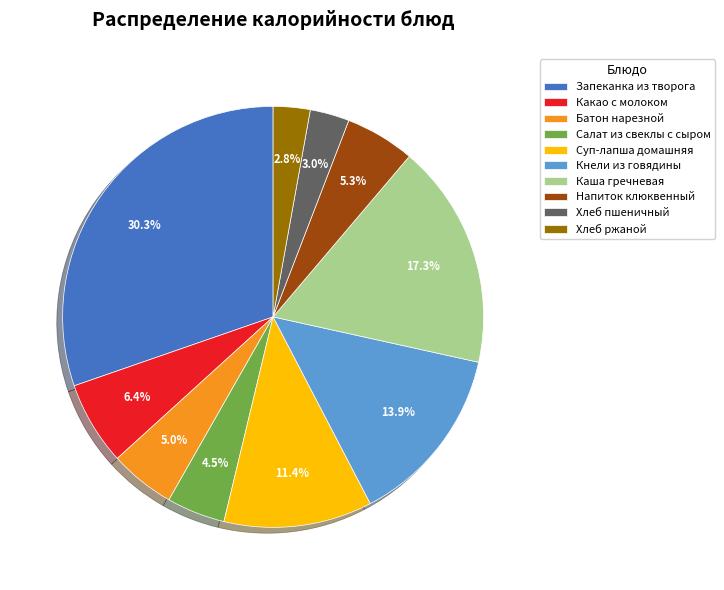

Which category has the biggest portion of the pie?

Запеканка из творога